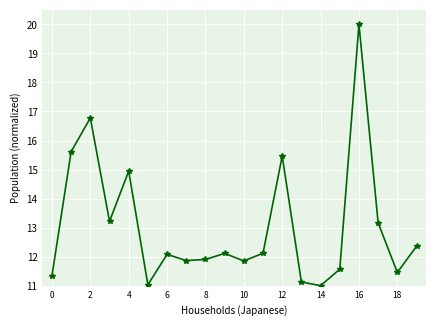

What is the average value?

13.0